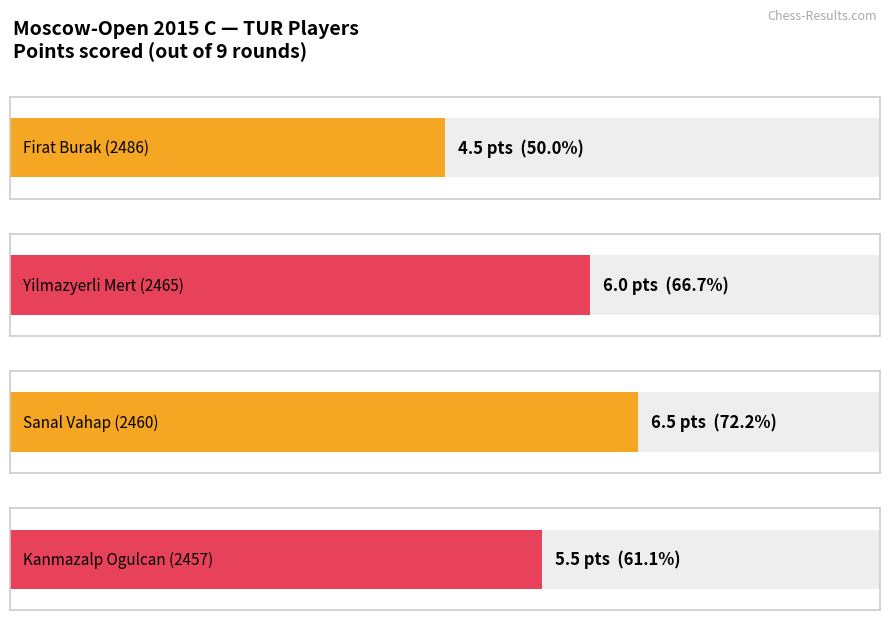

What is the change in value from Firat Burak (2486) to Kanmazalp Ogulcan (2457)?

+1.0